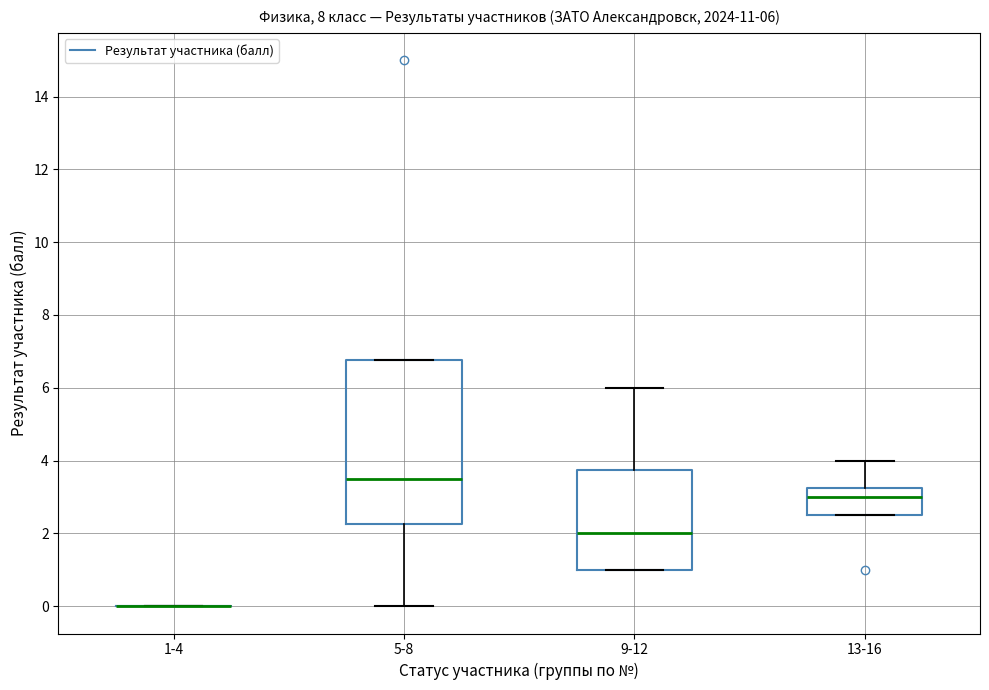

Which box is the tallest, from its lower edge to its upper edge?

5-8